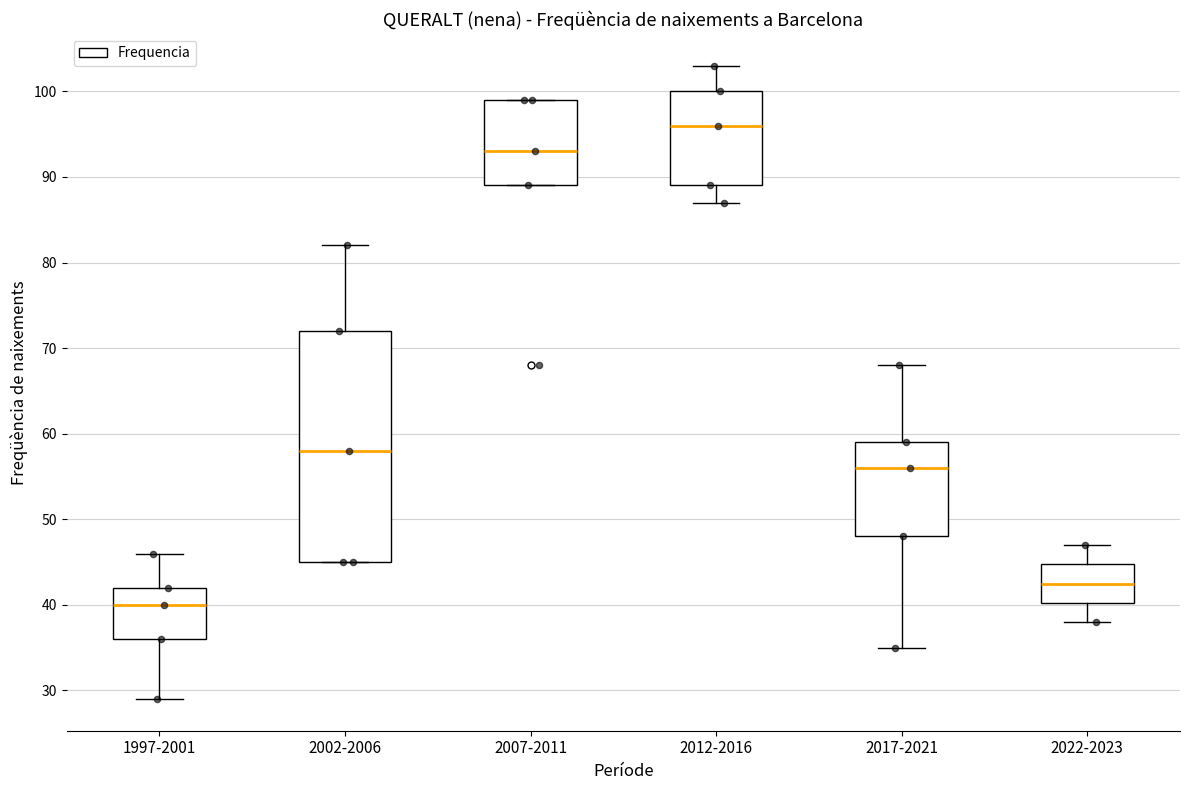

Reading left to right, read every box against the y-axis: the position of its median line, the range the box covers, and the ends of its whiskers. The values are not printed on the chart, so give them approximately, as read against the axis.

1997-2001: median 40, box 36 to 42, whiskers 29 to 46
2002-2006: median 58, box 45 to 72, whiskers 45 to 82
2007-2011: median 93, box 89 to 99, whiskers 89 to 99
2012-2016: median 96, box 89 to 100, whiskers 87 to 103
2017-2021: median 56, box 48 to 59, whiskers 35 to 68
2022-2023: median 43, box 40 to 45, whiskers 38 to 47